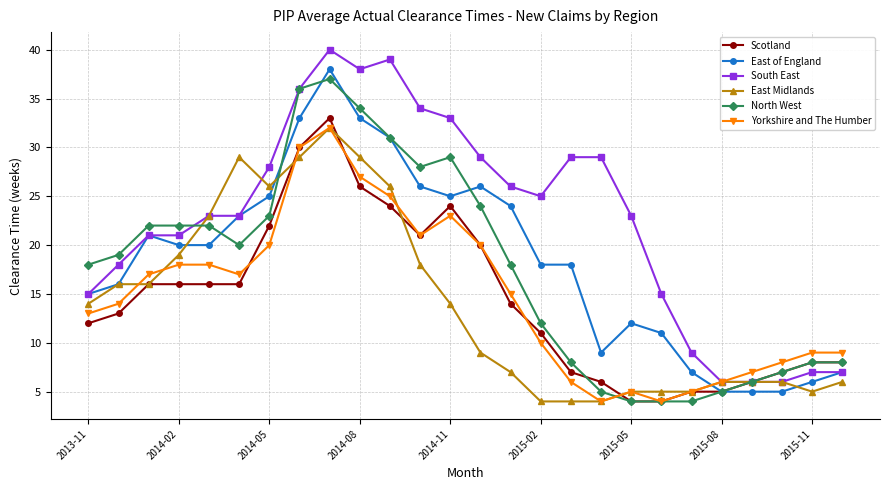

Which series has the largest total across all categories?

South East